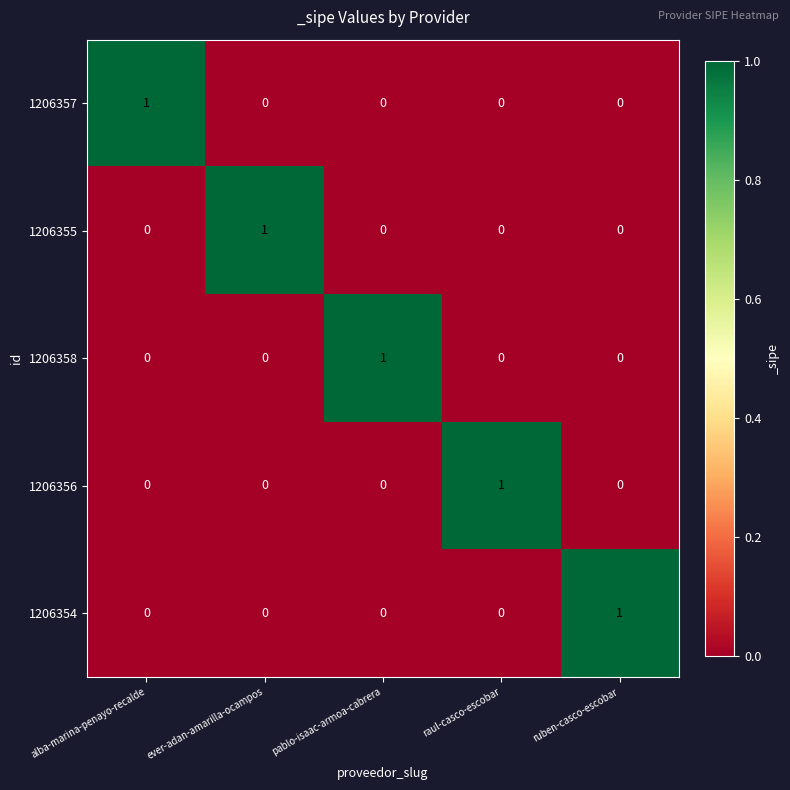

How many categories are shown in the chart?

5